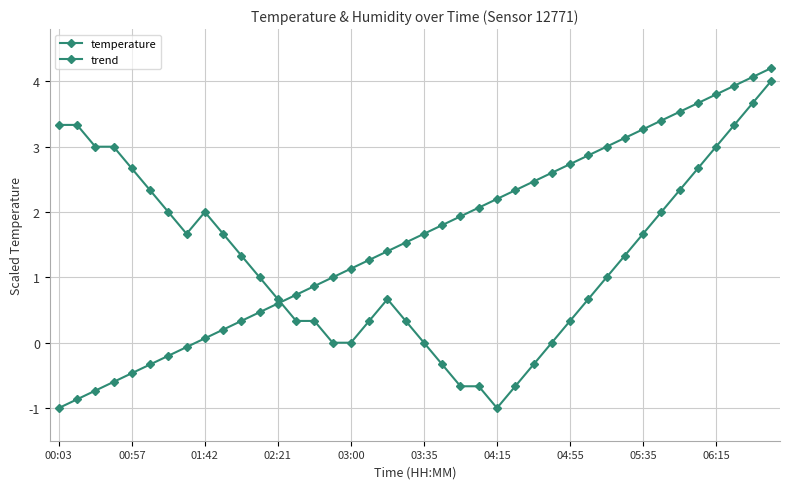

How many negative values does the trend series have?

8